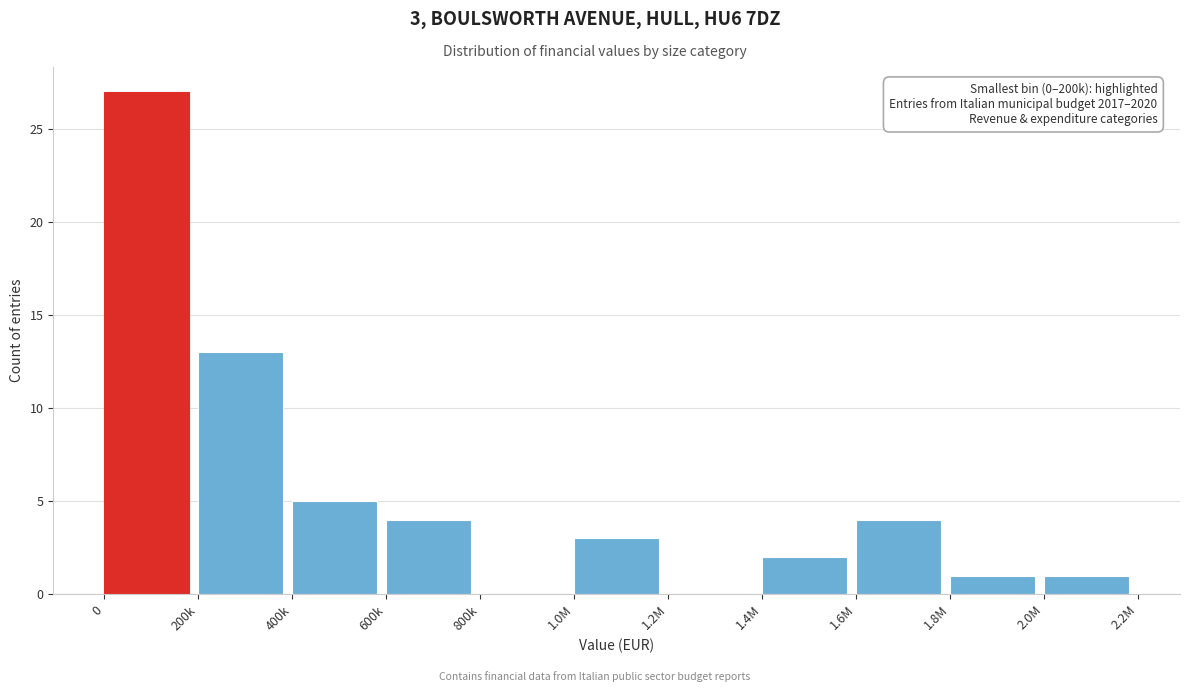

Reading left to right, what are all the values shown in this chart?

0=27	200k=13	400k=5	600k=4	800k=0	1.0M=3	1.2M=0	1.4M=2	1.6M=4	1.8M=1	2.0M=1